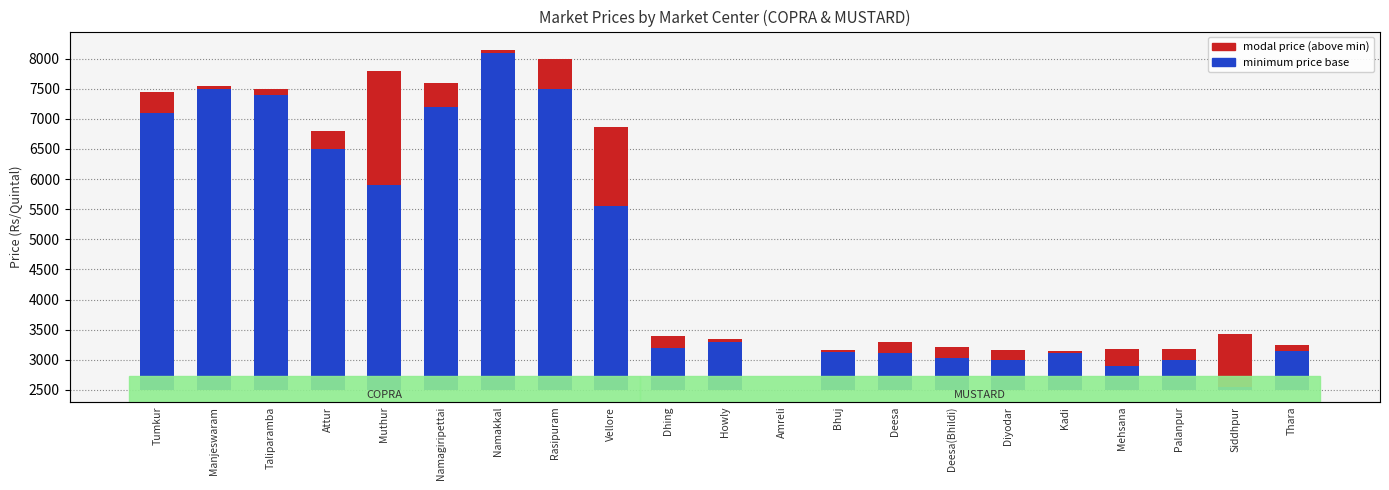

Rank the series at Muthur from lowest to highest value.

Modal Price (above min), Minimum Price (base)